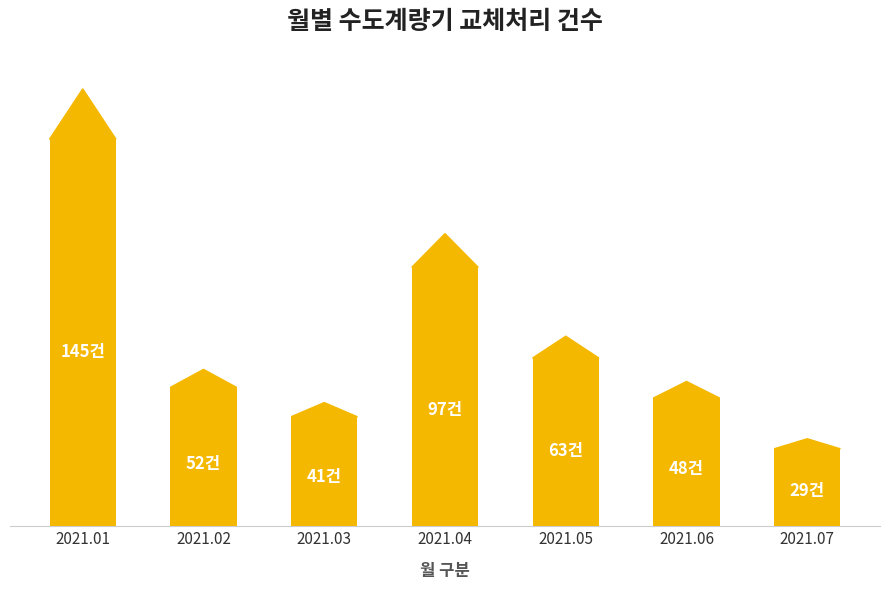

Is it true that the value at 2021.07 is 47?

False